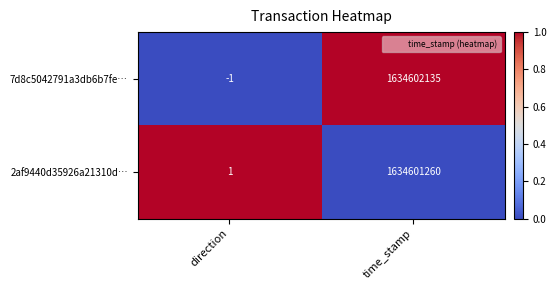

Which category has the highest value across all series?

time_stamp